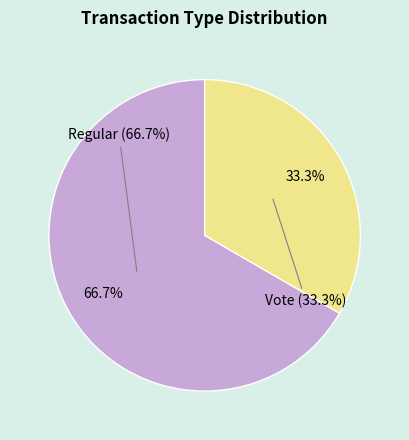

Do Vote and Regular together represent more than half of the pie?

Yes